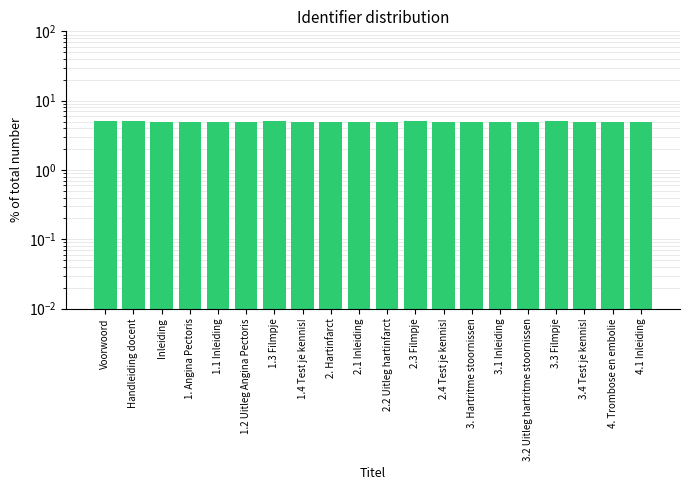

Count the number of categories in the chart.

20